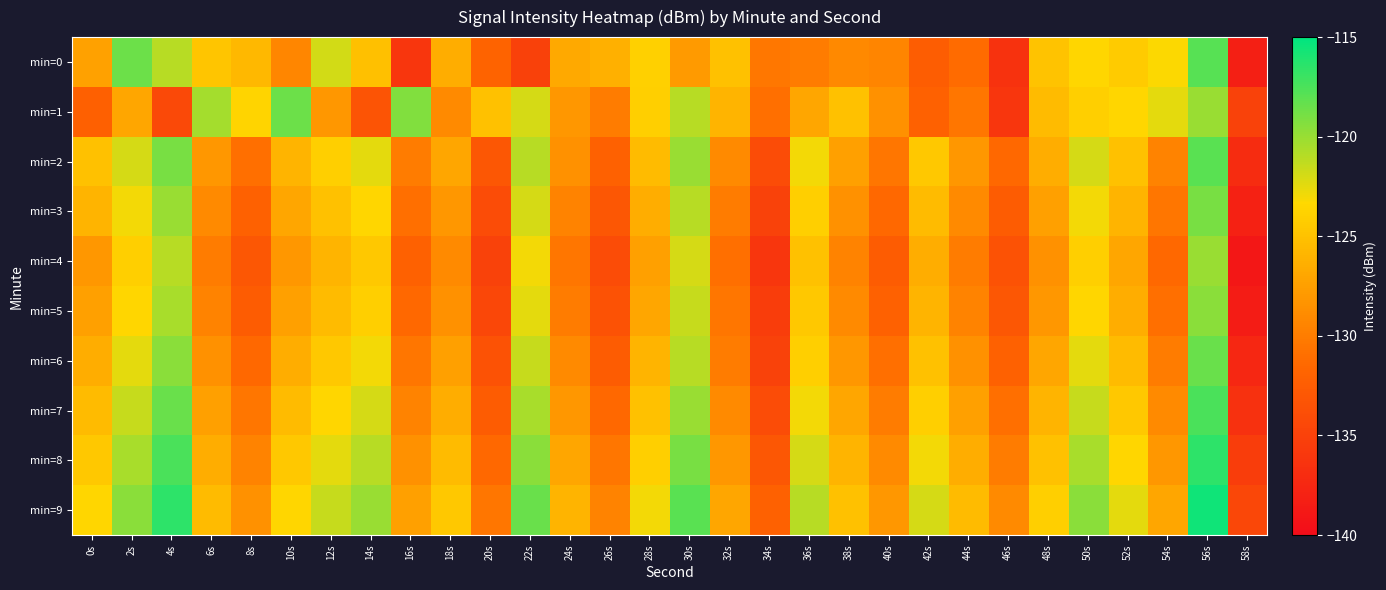

Reading left to right, list all the values displayed in this chart.

min=0: 0s=-127.3	2s=-118.5	4s=-121.0	6s=-124.7	8s=-125.7	10s=-129.3	12s=-121.9	14s=-125.1	16s=-136.0	18s=-126.5	20s=-131.8	22s=-135.1	24s=-126.8	26s=-126.3	28s=-124.0	30s=-127.8	32s=-125.0	34s=-130.4	36s=-130.0	38s=-129.2	40s=-129.4	42s=-132.4	44s=-131.2	46s=-136.5	48s=-125.0	50s=-123.6	52s=-124.3	54s=-123.3	56s=-117.8	58s=-138.1
min=1: 0s=-132.2	2s=-126.9	4s=-134.3	6s=-120.4	8s=-123.6	10s=-118.5	12s=-128.0	14s=-133.3	16s=-119.3	18s=-129.0	20s=-125.0	22s=-122.0	24s=-128.0	26s=-130.0	28s=-124.0	30s=-121.0	32s=-126.0	34s=-131.0	36s=-127.0	38s=-125.0	40s=-128.5	42s=-132.0	44s=-130.5	46s=-136.0	48s=-125.5	50s=-124.0	52s=-123.5	54s=-122.5	56s=-120.0	58s=-135.0
min=2: 0s=-125.0	2s=-122.0	4s=-119.0	6s=-128.0	8s=-131.0	10s=-126.0	12s=-124.0	14s=-122.5	16s=-130.0	18s=-127.0	20s=-133.0	22s=-121.0	24s=-128.5	26s=-132.0	28s=-125.5	30s=-120.0	32s=-129.0	34s=-134.0	36s=-123.0	38s=-127.5	40s=-130.5	42s=-124.5	44s=-128.0	46s=-131.5	48s=-126.5	50s=-122.0	52s=-125.0	54s=-129.5	56s=-118.0	58s=-137.0
min=3: 0s=-126.0	2s=-123.0	4s=-120.0	6s=-129.0	8s=-132.0	10s=-127.0	12s=-125.0	14s=-123.5	16s=-131.0	18s=-128.0	20s=-134.0	22s=-122.0	24s=-129.5	26s=-133.0	28s=-126.5	30s=-121.0	32s=-130.0	34s=-135.0	36s=-124.0	38s=-128.5	40s=-131.5	42s=-125.5	44s=-129.0	46s=-132.5	48s=-127.5	50s=-123.0	52s=-126.0	54s=-130.5	56s=-119.0	58s=-138.0
min=4: 0s=-128.0	2s=-124.0	4s=-121.0	6s=-130.0	8s=-133.0	10s=-128.0	12s=-126.0	14s=-124.5	16s=-132.0	18s=-129.0	20s=-135.0	22s=-123.0	24s=-130.5	26s=-134.0	28s=-127.5	30s=-122.0	32s=-131.0	34s=-136.0	36s=-125.0	38s=-129.5	40s=-132.5	42s=-126.5	44s=-130.0	46s=-133.5	48s=-128.5	50s=-124.0	52s=-127.0	54s=-131.5	56s=-120.0	58s=-139.0
min=5: 0s=-127.5	2s=-123.5	4s=-120.5	6s=-129.5	8s=-132.5	10s=-127.5	12s=-125.5	14s=-124.0	16s=-131.5	18s=-128.5	20s=-134.5	22s=-122.5	24s=-130.0	26s=-133.5	28s=-127.0	30s=-121.5	32s=-130.5	34s=-135.5	36s=-124.5	38s=-129.0	40s=-132.0	42s=-126.0	44s=-129.5	46s=-133.0	48s=-128.0	50s=-123.5	52s=-126.5	54s=-131.0	56s=-119.5	58s=-138.5
min=6: 0s=-126.5	2s=-122.5	4s=-119.5	6s=-128.5	8s=-131.5	10s=-126.5	12s=-124.5	14s=-123.0	16s=-130.5	18s=-127.5	20s=-133.5	22s=-121.5	24s=-129.0	26s=-132.5	28s=-126.0	30s=-121.0	32s=-130.0	34s=-135.0	36s=-124.0	38s=-128.0	40s=-131.0	42s=-125.0	44s=-128.5	46s=-132.0	48s=-127.0	50s=-122.5	52s=-125.5	54s=-130.0	56s=-118.5	58s=-137.5
min=7: 0s=-125.5	2s=-121.5	4s=-118.5	6s=-127.5	8s=-130.5	10s=-125.5	12s=-123.5	14s=-122.0	16s=-129.5	18s=-126.5	20s=-132.5	22s=-120.5	24s=-128.0	26s=-131.5	28s=-125.0	30s=-120.0	32s=-129.0	34s=-134.0	36s=-123.0	38s=-127.0	40s=-130.0	42s=-124.0	44s=-127.5	46s=-131.0	48s=-126.0	50s=-121.5	52s=-124.5	54s=-129.0	56s=-117.5	58s=-136.5
min=8: 0s=-124.5	2s=-120.5	4s=-117.5	6s=-126.5	8s=-129.5	10s=-124.5	12s=-122.5	14s=-121.0	16s=-128.5	18s=-125.5	20s=-131.5	22s=-119.5	24s=-127.0	26s=-130.5	28s=-124.0	30s=-119.0	32s=-128.0	34s=-133.0	36s=-122.0	38s=-126.0	40s=-129.0	42s=-123.0	44s=-126.5	46s=-130.0	48s=-125.0	50s=-120.5	52s=-123.5	54s=-128.0	56s=-116.5	58s=-135.5
min=9: 0s=-123.5	2s=-119.5	4s=-116.5	6s=-125.5	8s=-128.5	10s=-123.5	12s=-121.5	14s=-120.0	16s=-127.5	18s=-124.5	20s=-130.5	22s=-118.5	24s=-126.0	26s=-129.5	28s=-123.0	30s=-118.0	32s=-127.0	34s=-132.0	36s=-121.0	38s=-125.0	40s=-128.0	42s=-122.0	44s=-125.5	46s=-129.0	48s=-124.0	50s=-119.5	52s=-122.5	54s=-127.0	56s=-115.5	58s=-134.5